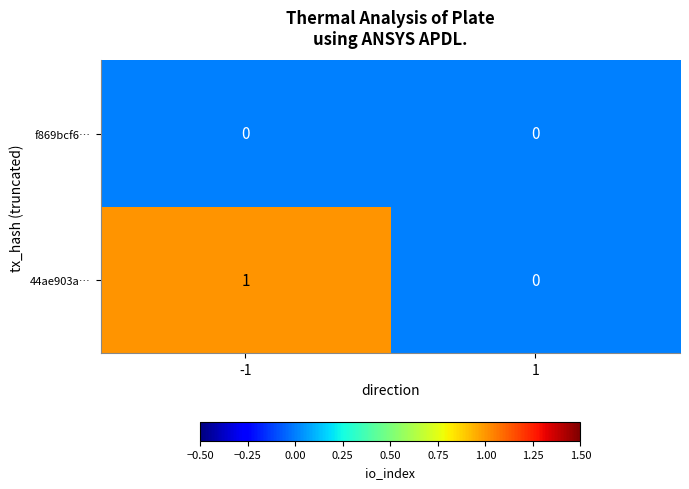

Which series has the largest total across all categories?

44ae903a…